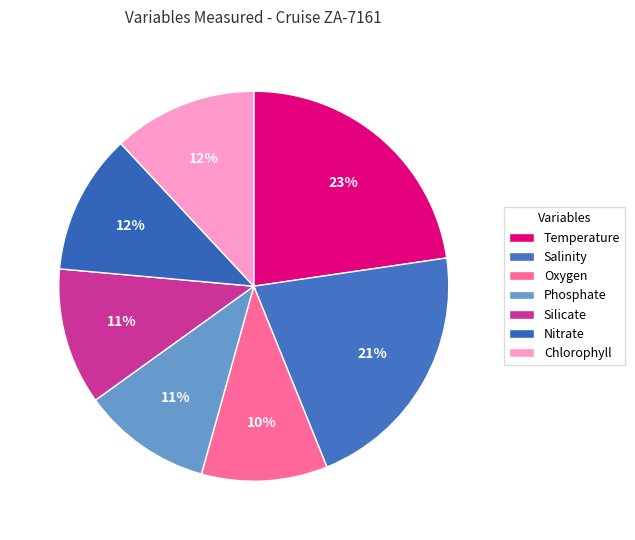

The Oxygen slice represents 1% of the pie. True or false?

False